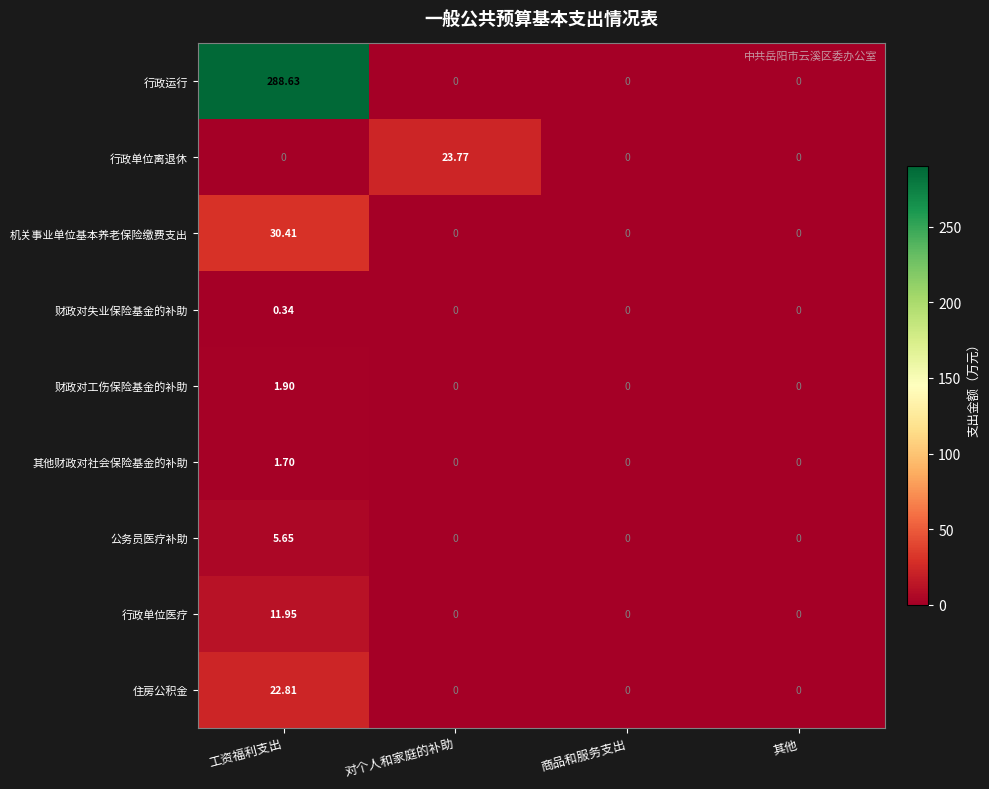

Which series has the widest spread of values?

行政运行